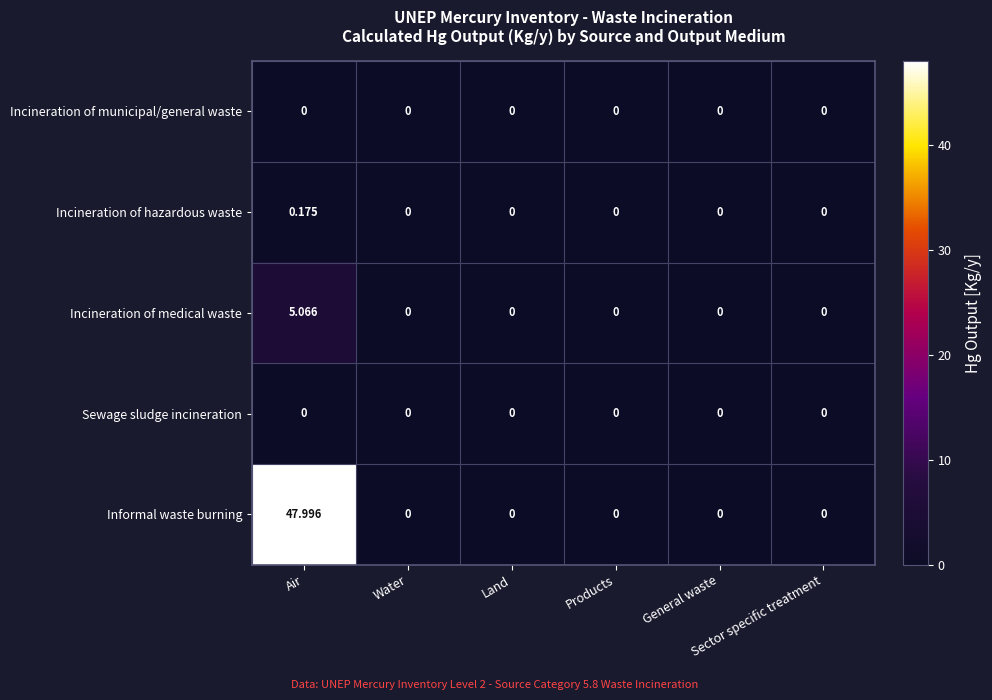

Which series has the largest total across all categories?

Informal waste burning